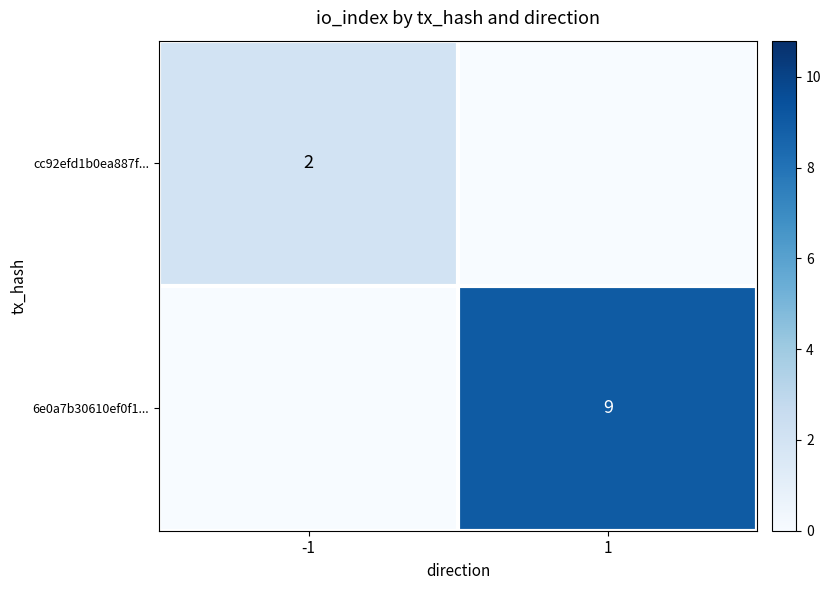

Which has a higher value, -1 or 1?

-1